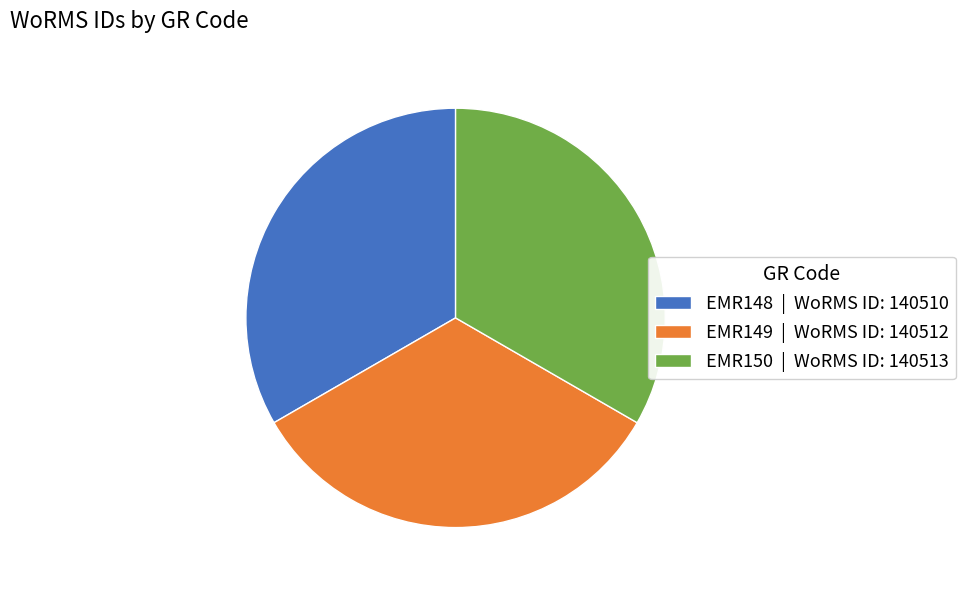

The EMR148 slice represents 44% of the pie. True or false?

False